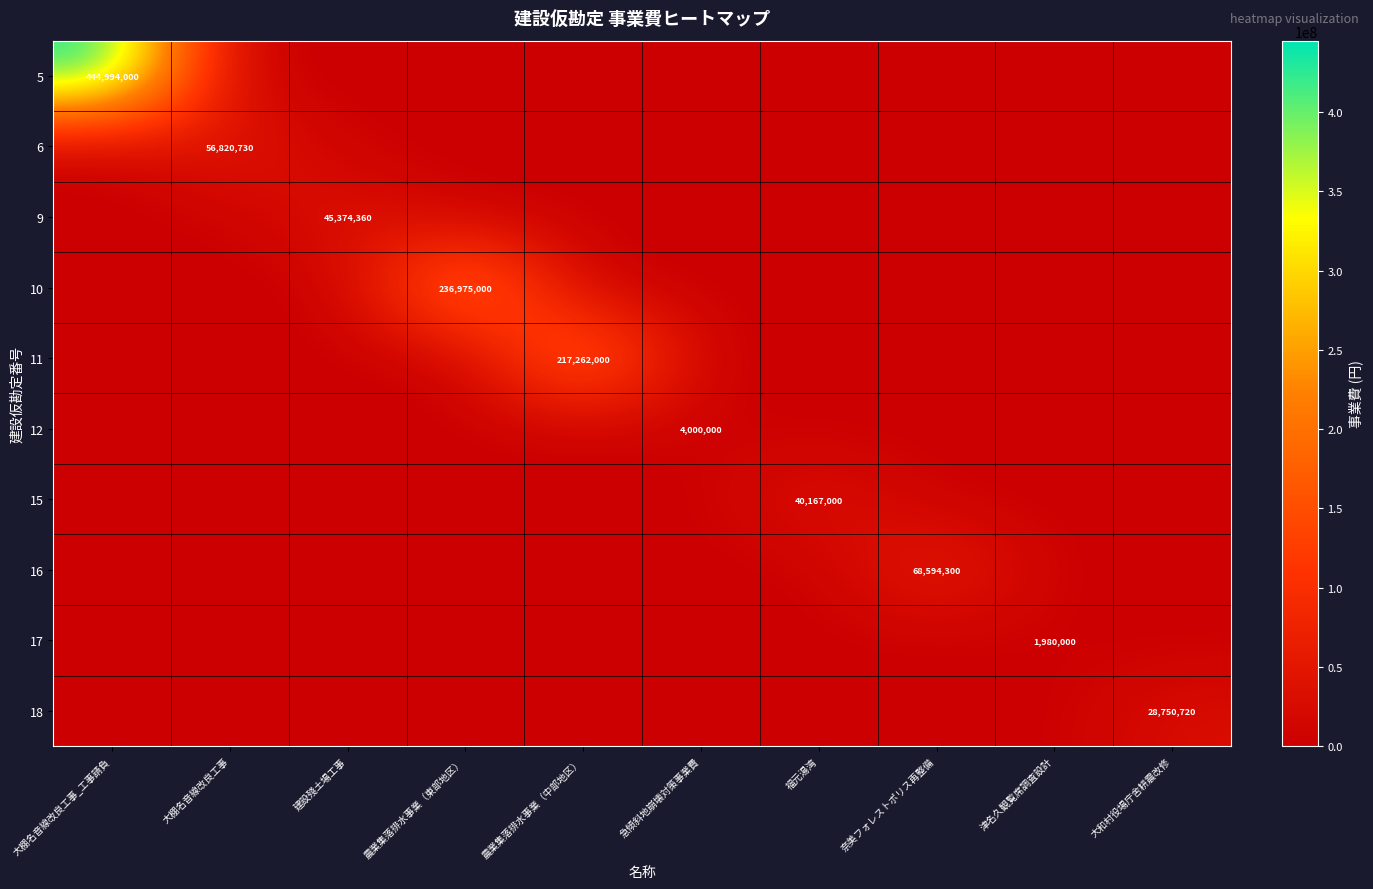

What is the highest value of the 17 series?

1980000